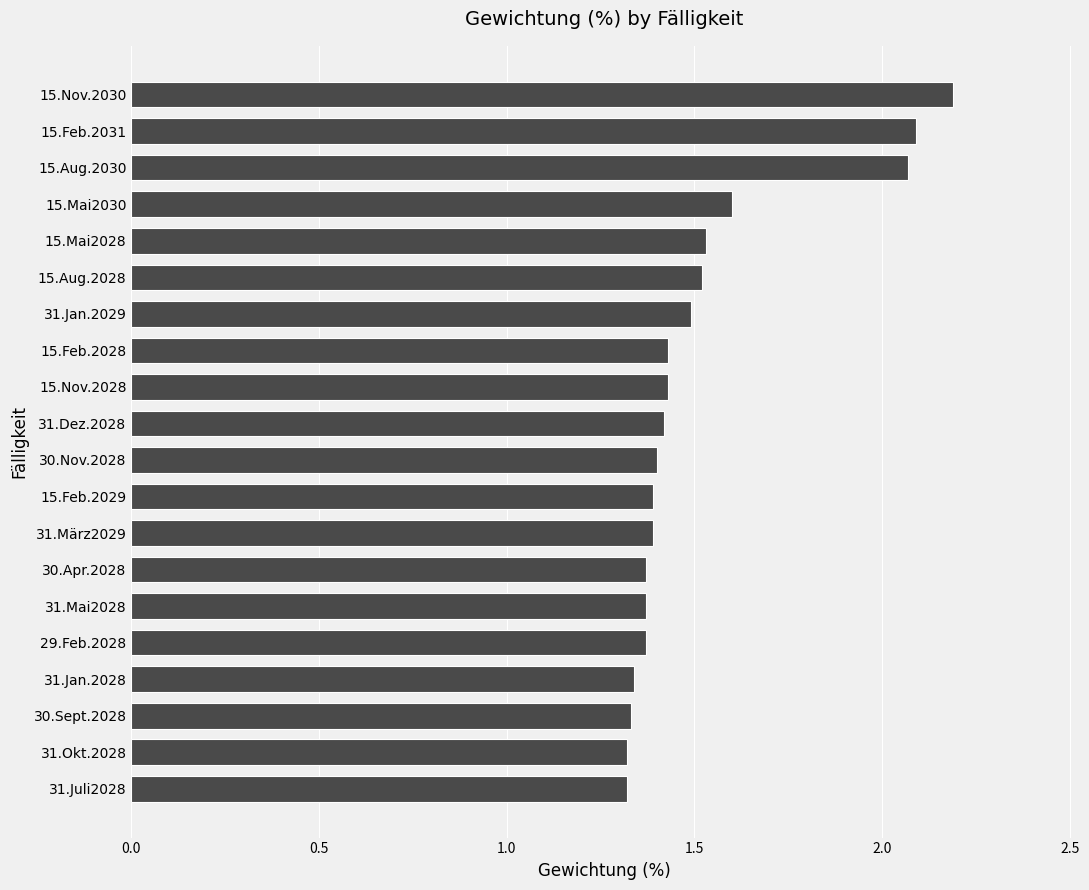

What is the greatest value displayed?

2.2